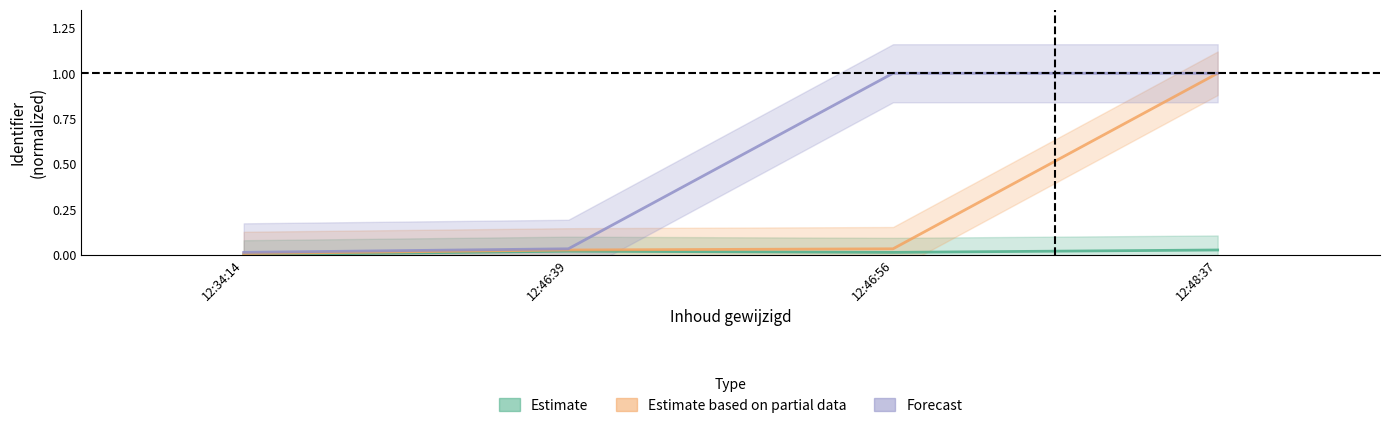

True or false: Forecast has more than 0 interior local peaks.

False